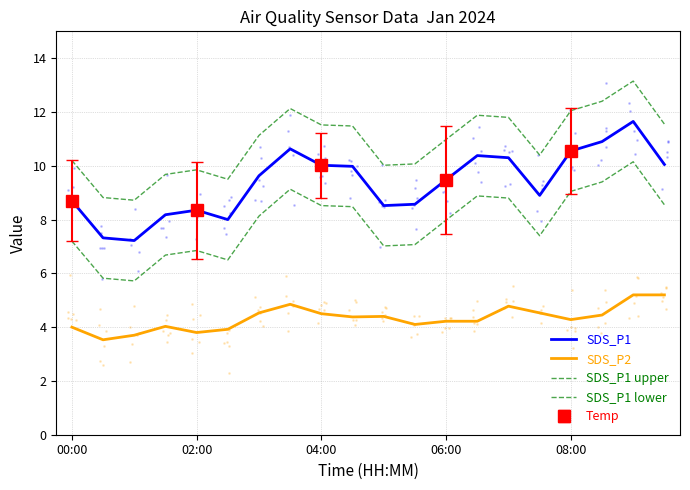

At how many categories does at least one series exceed 5?

20